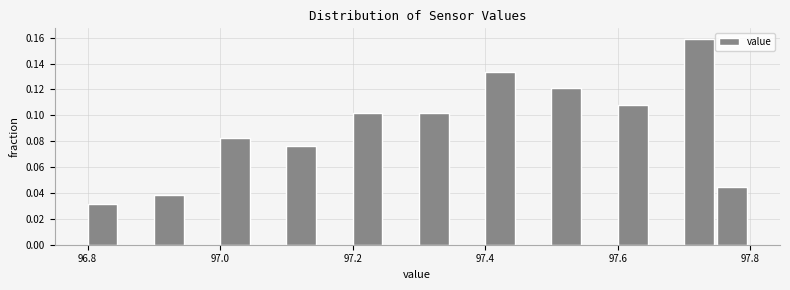

Read against the x-axis, roughly where is the centre of the tallest bar?

97.72